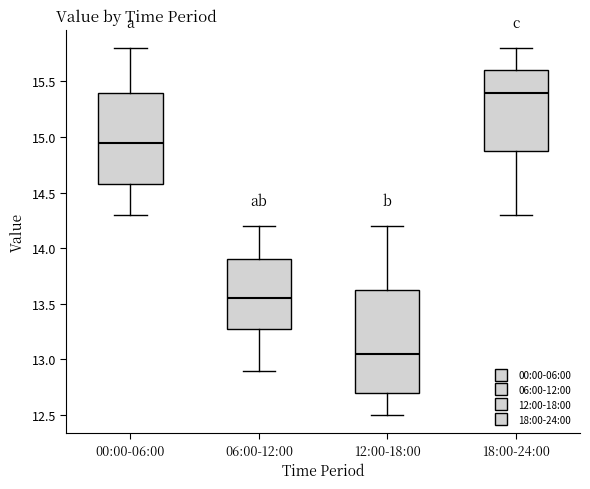

Comparing the boxes themselves (not the whiskers), which one is the tallest?

12:00-18:00